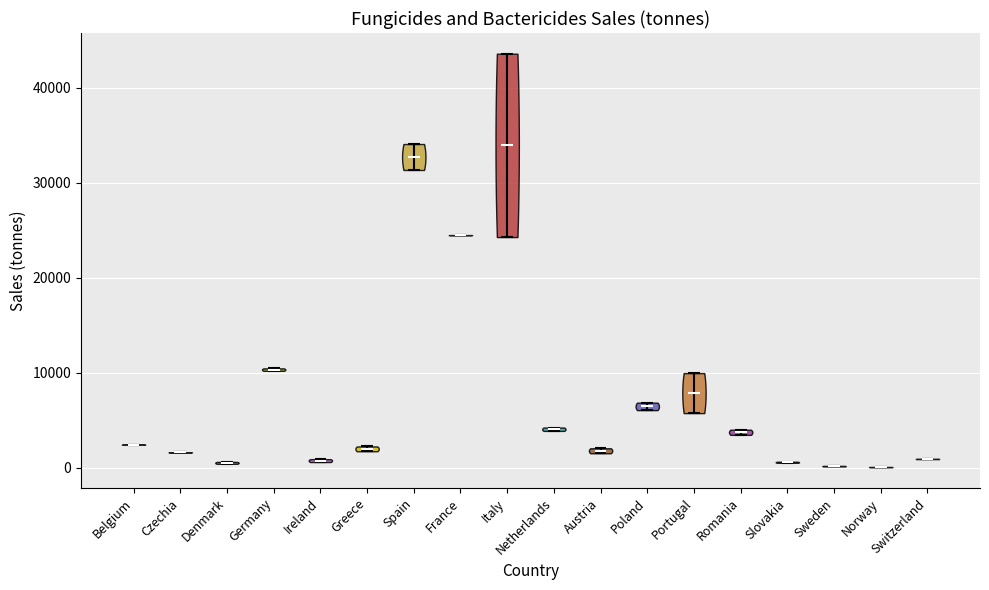

Where does the median line of the violin for Germany sit on the y-axis? The values are not printed on the chart, so give them approximately, as read against the axis.

10000